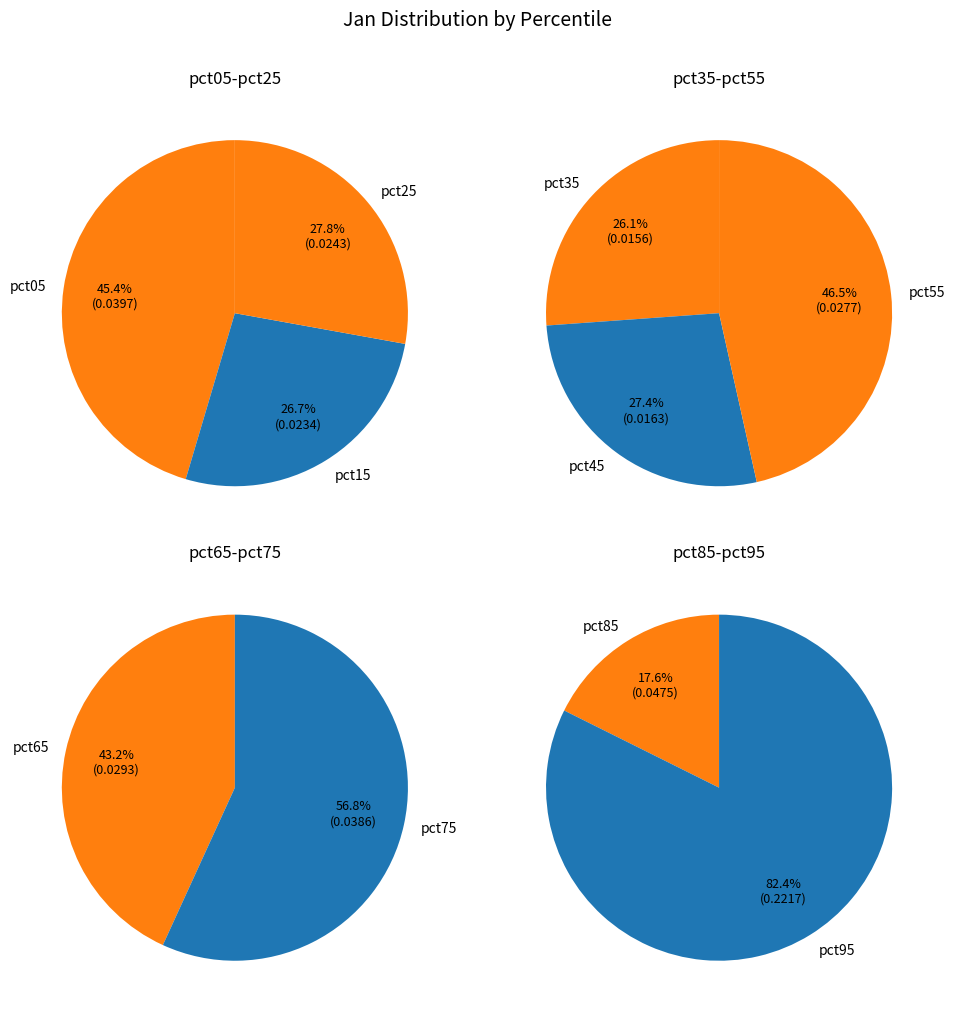

How many segments does this pie chart have?

10